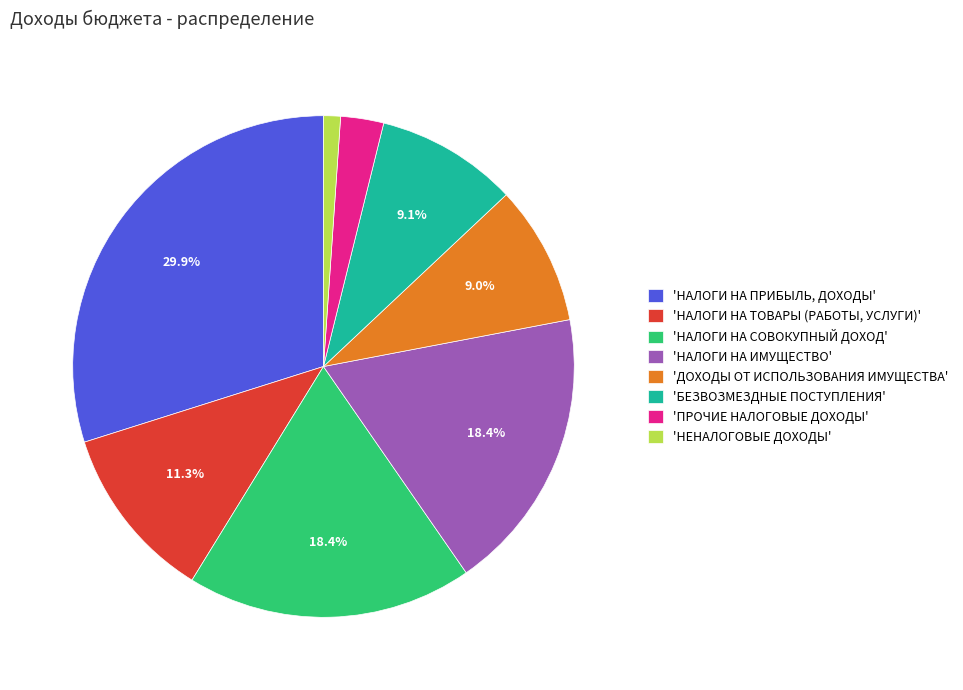

Is there a majority slice in this chart?

No